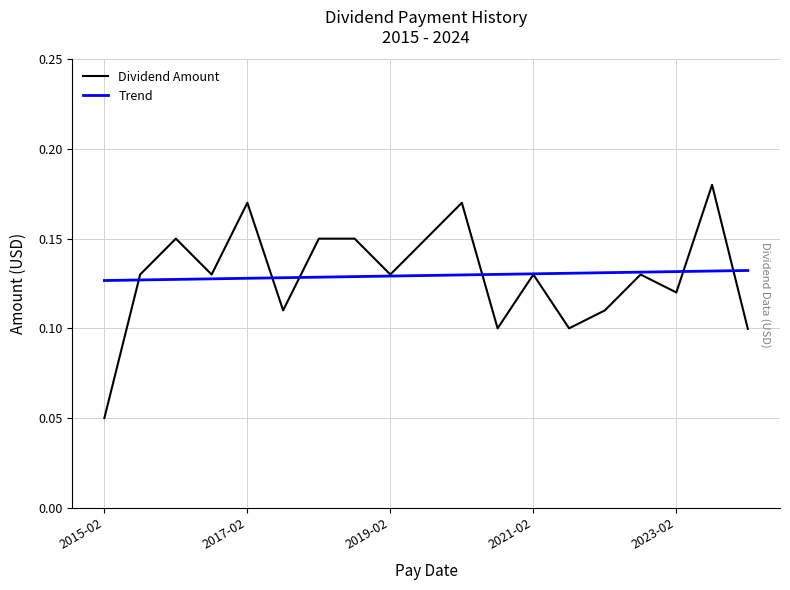

What are all the series names shown in the legend?

Dividend Amount, Trend